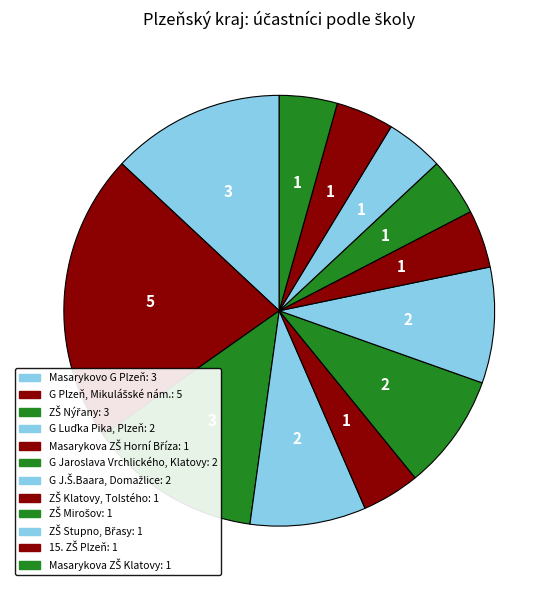

How many segments does this pie chart have?

12